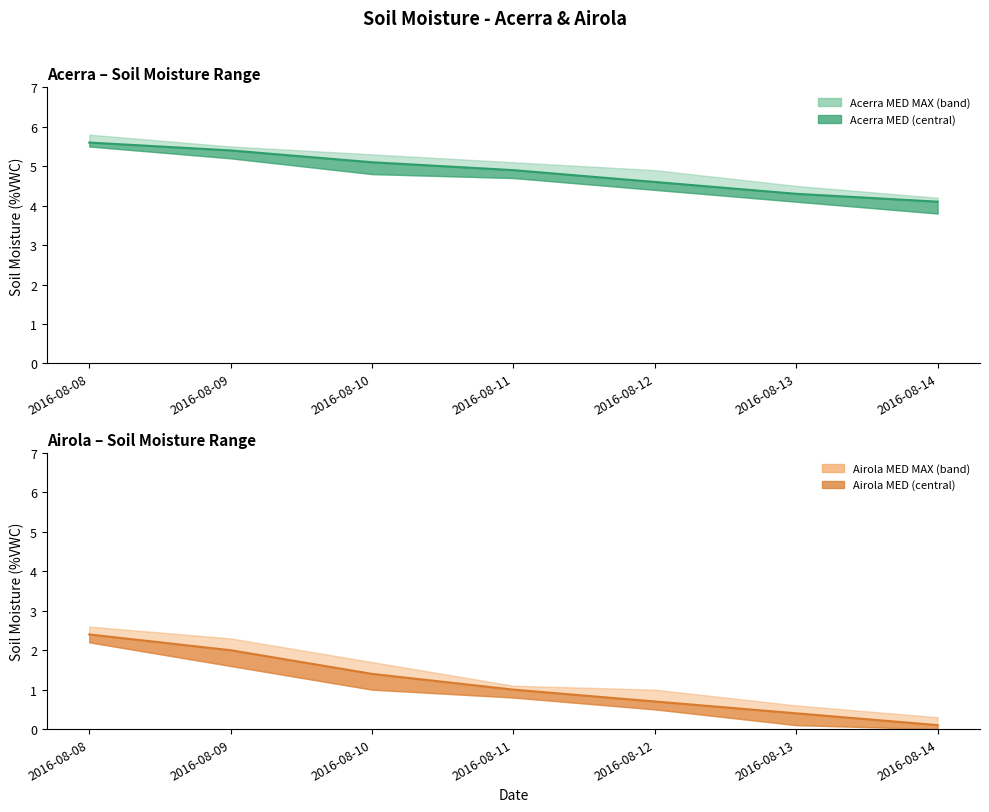

Where does the Airola MED series first go above 1?

2016-08-08